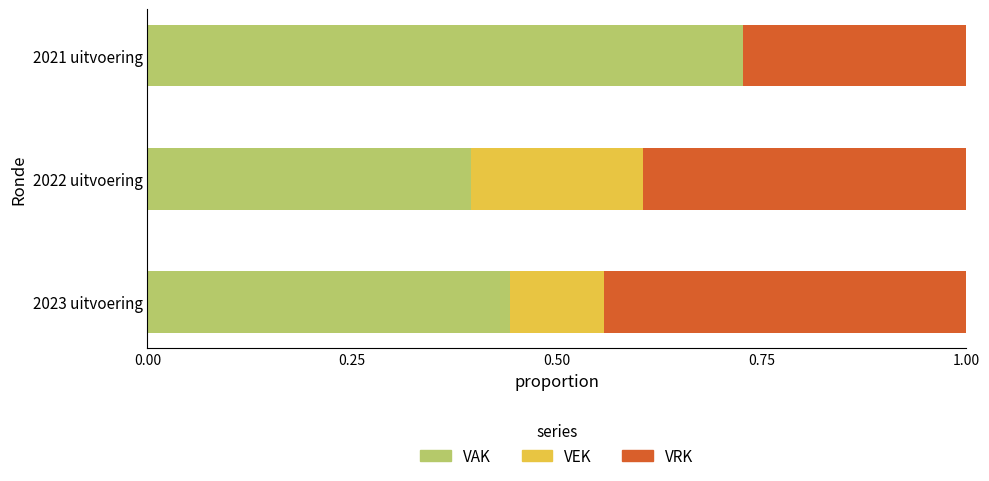

What is the sum of the VAK values at 2021 uitvoering and 2022 uitvoering?

1.1